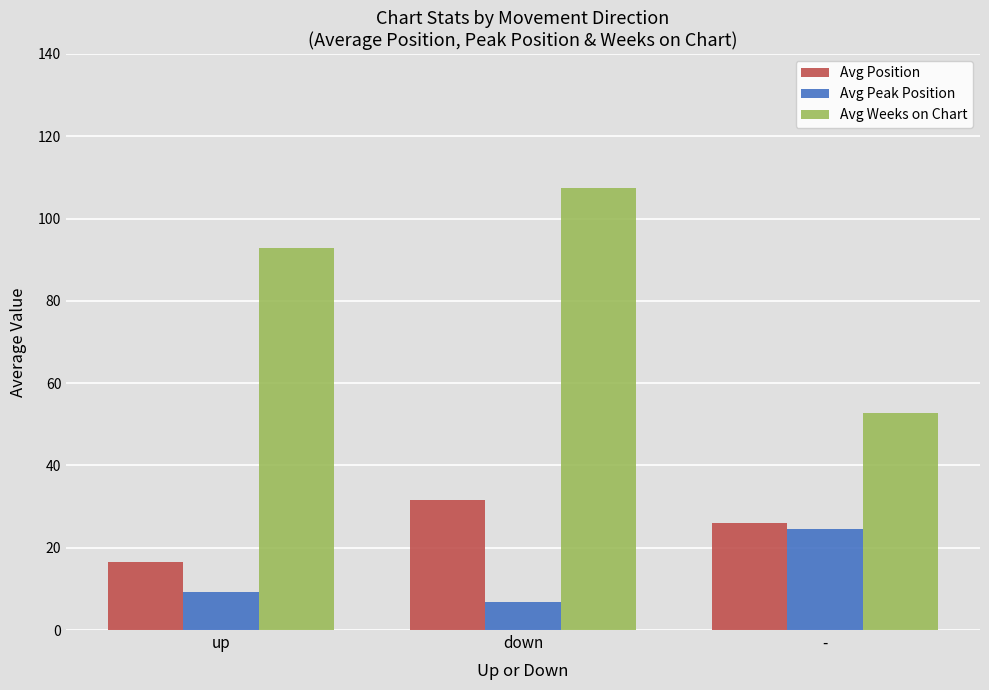

Are the bars horizontal?

No